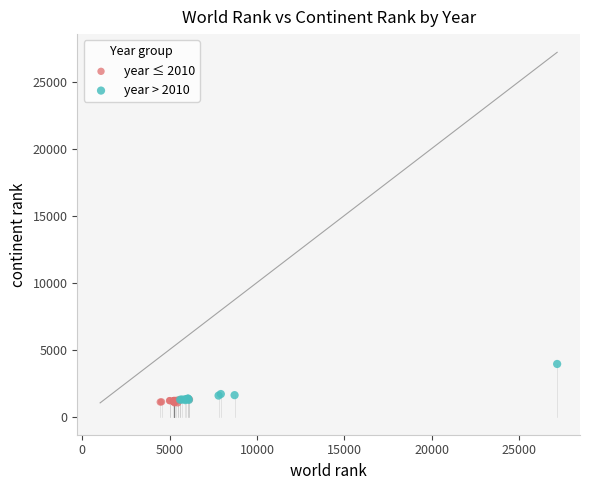

Which series contains the highest Y value?

year > 2010